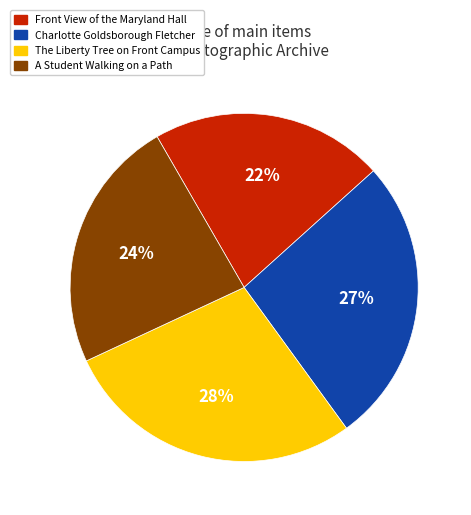

What percentage is the The Liberty Tree on Front Campus slice, to the nearest percent?

28%